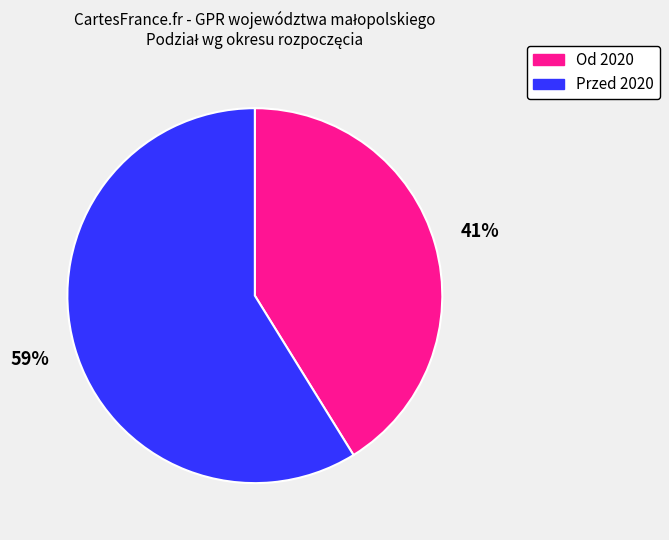

To the nearest percent, what is the combined percentage of Od 2020 and Przed 2020?

100%